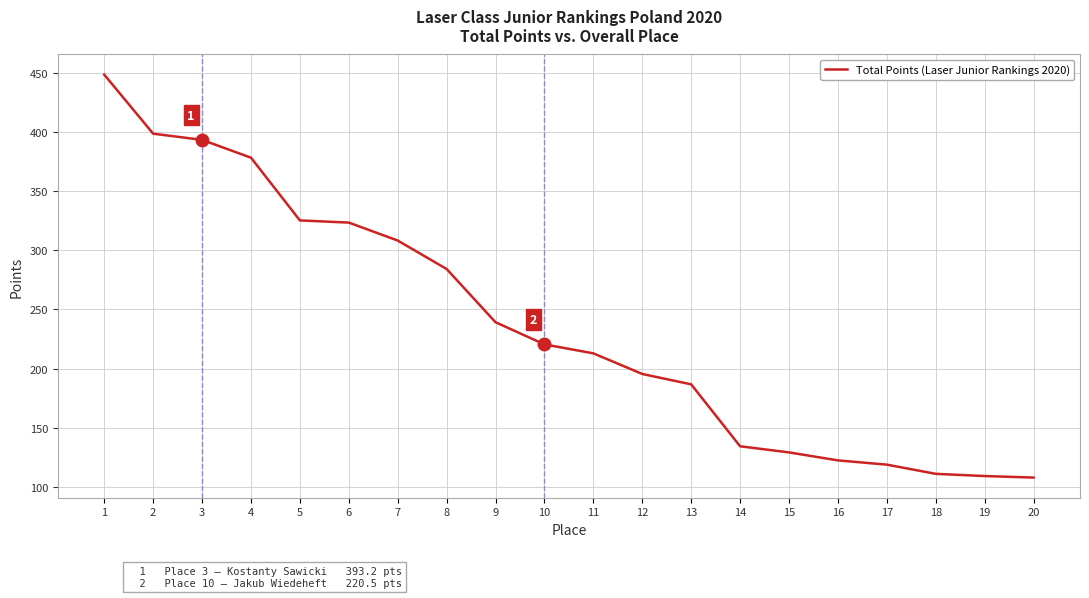

True or false: the data shows 378.2 at 4.

True